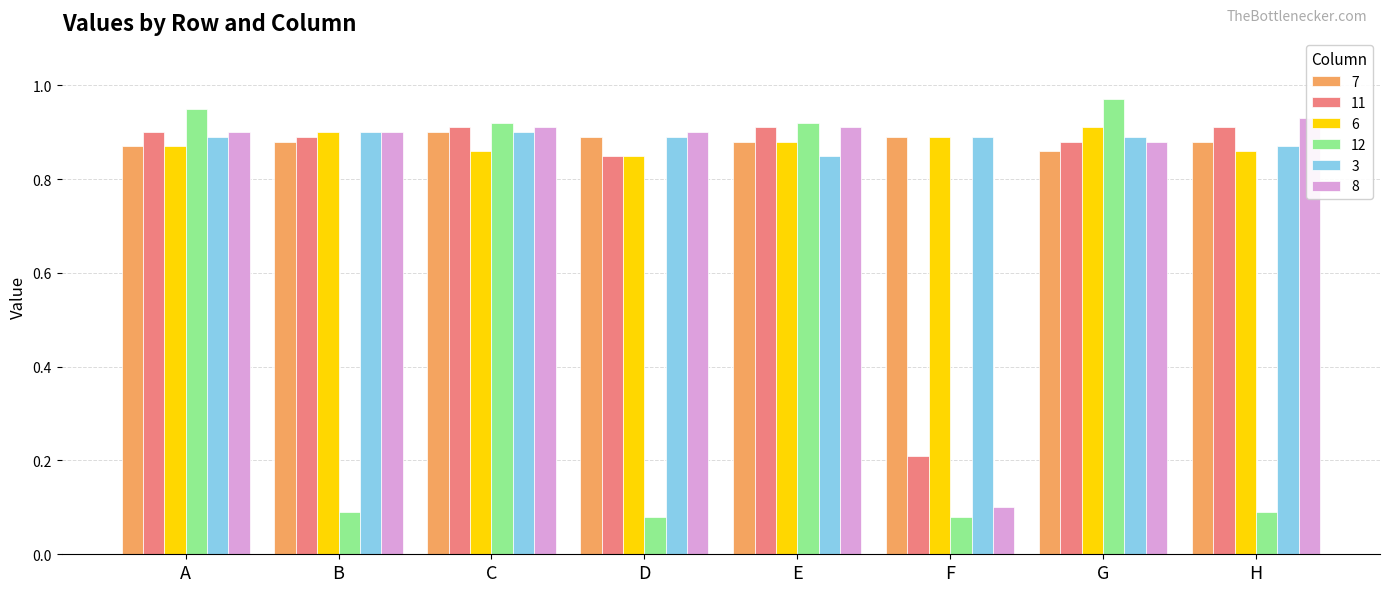

What is the total value across all series at H?

4.5